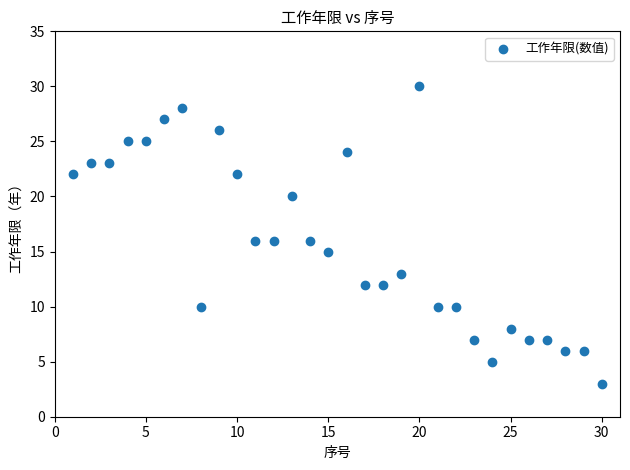

What is the range of Y values (max minus min)?

27